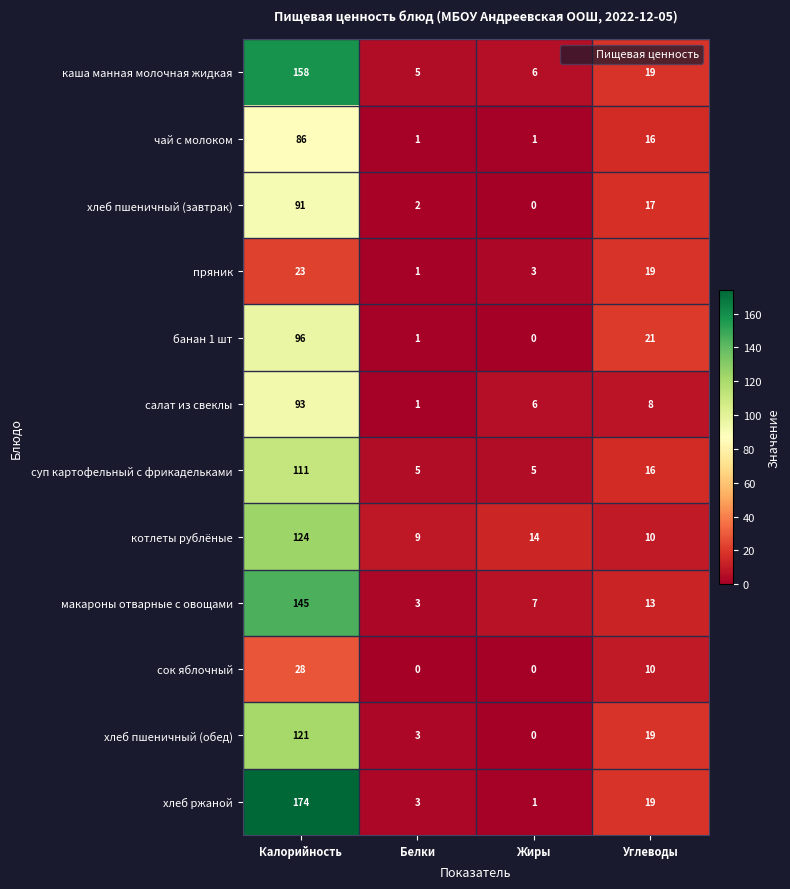

Where does the каша манная молочная жидкая series first go above 19?

Калорийность